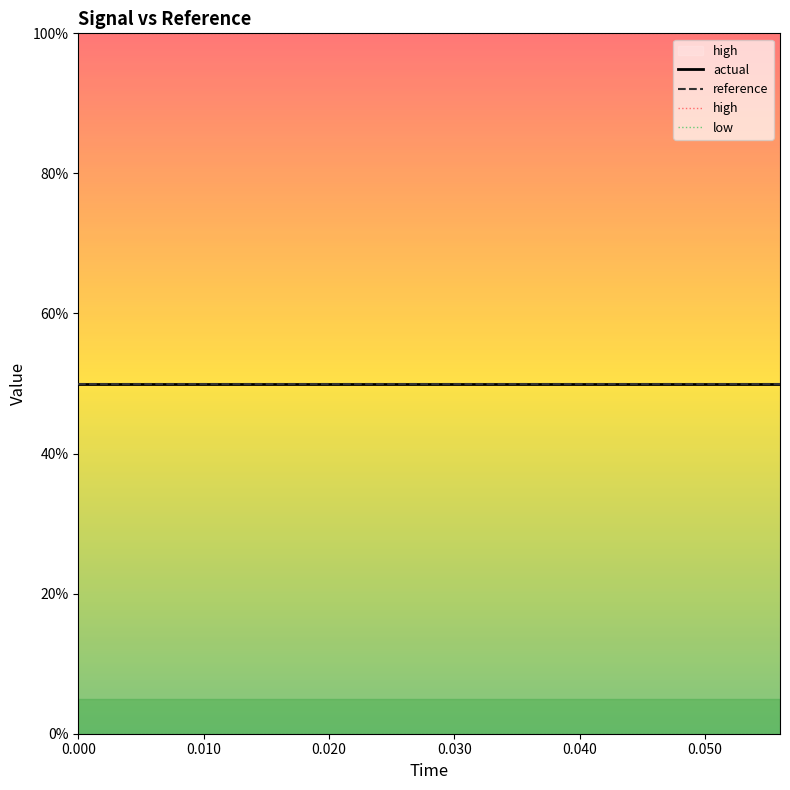

What is the value of the reference point at the 8th from the left?

50.0